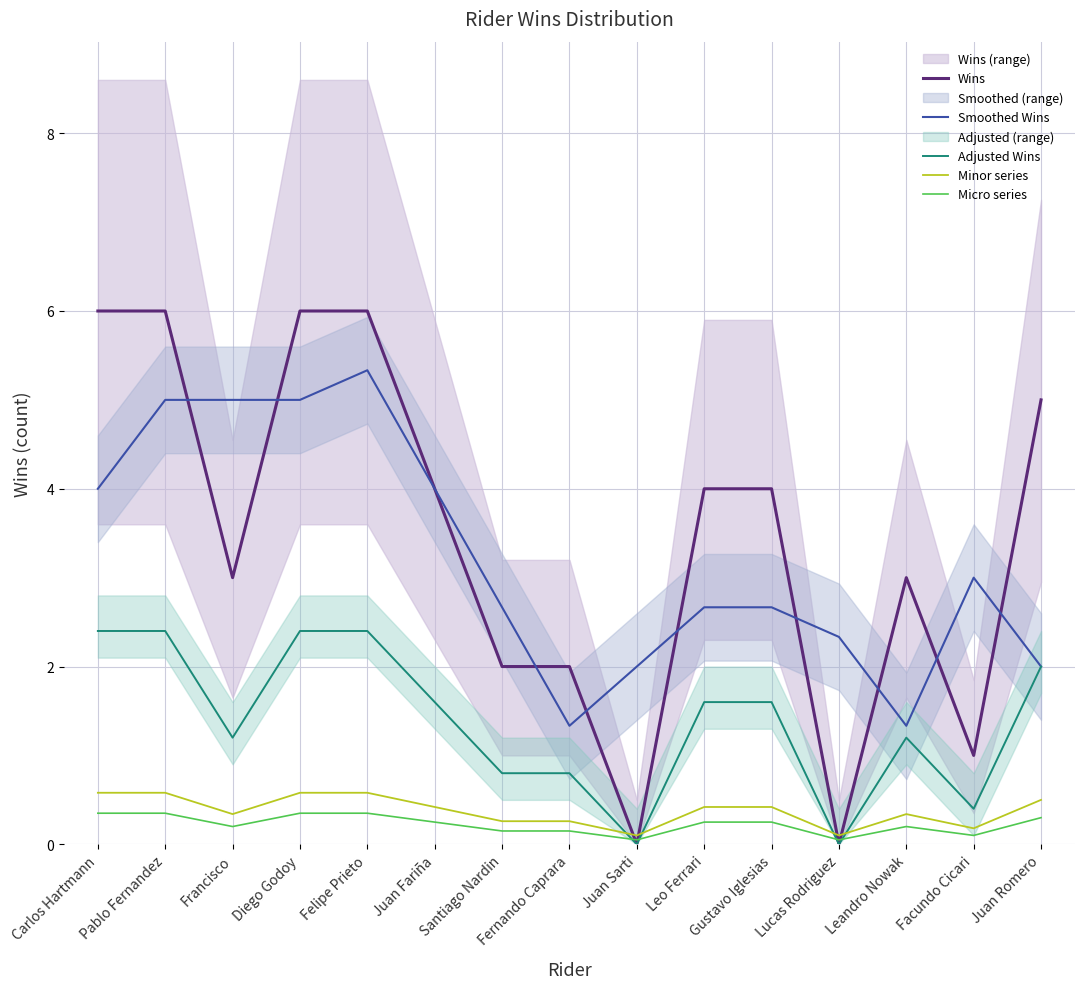

List the labels in order of Wins value, smallest first.

Juan Sarti, Lucas Rodriguez, Facundo Cicari, Santiago Nardin, Fernando Caprara, Francisco, Leandro Nowak, Juan Fariña, Leo Ferrari, Gustavo Iglesias, Juan Romero, Carlos Hartmann, Pablo Fernandez, Diego Godoy, Felipe Prieto